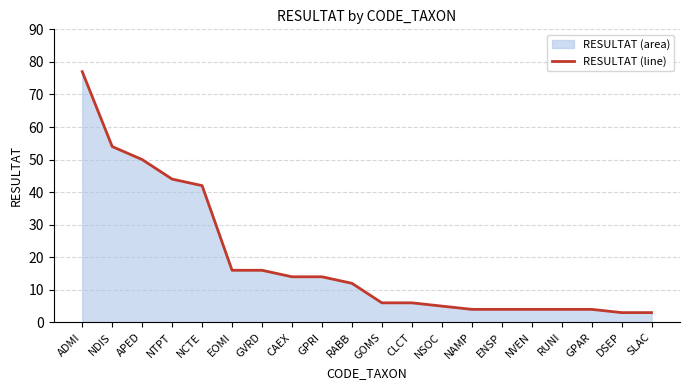

Which has a higher value, ENSP or EOMI?

EOMI